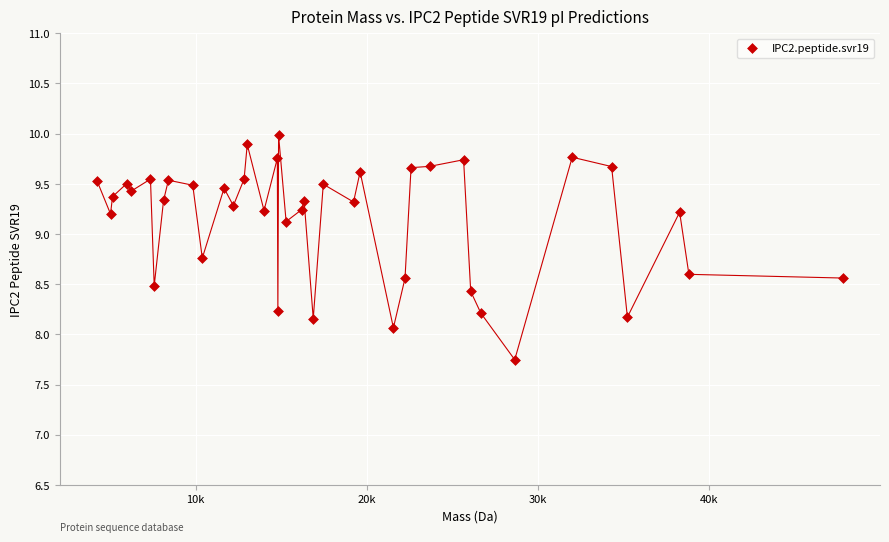

What Y value in the scatter plot is closest to 8?

8.1